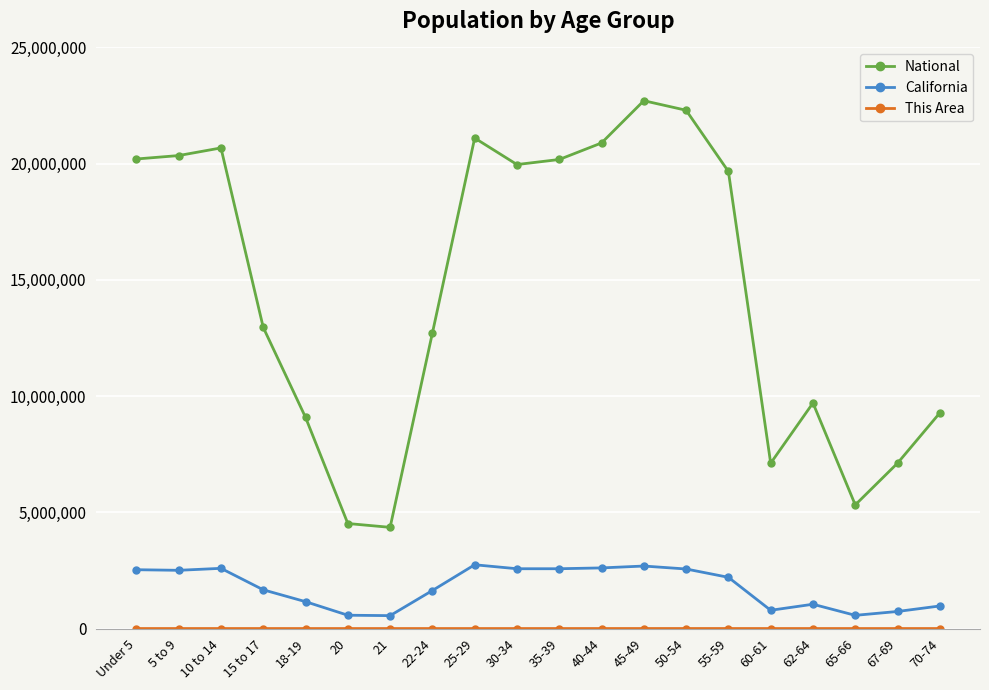

What is the value of the California point at the 3rd from the left?

2590930